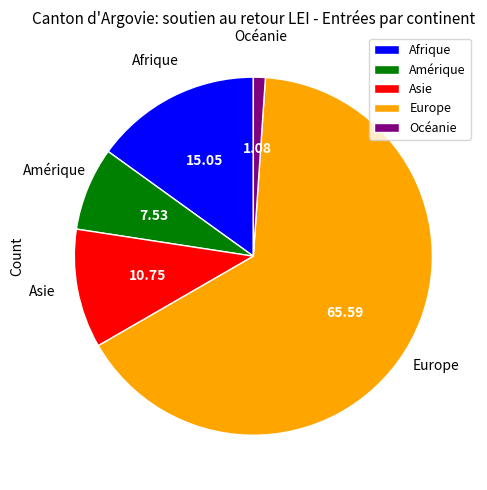

Which slice is the smallest?

Océanie